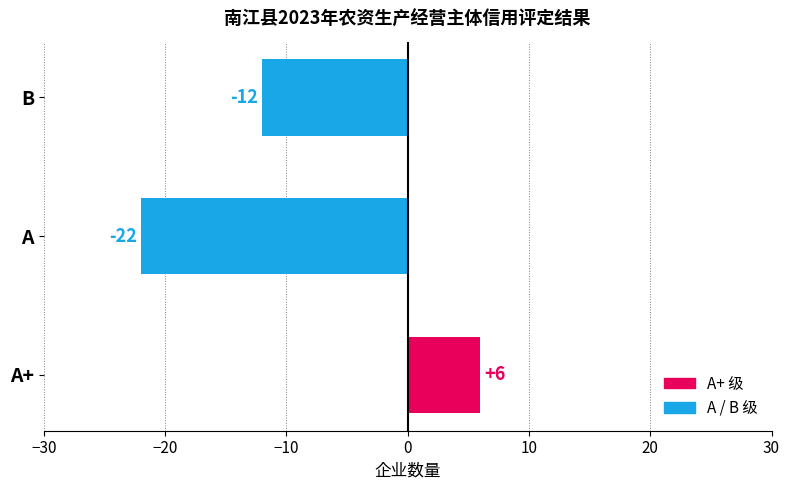

Which has a higher value, A+ or B?

A+